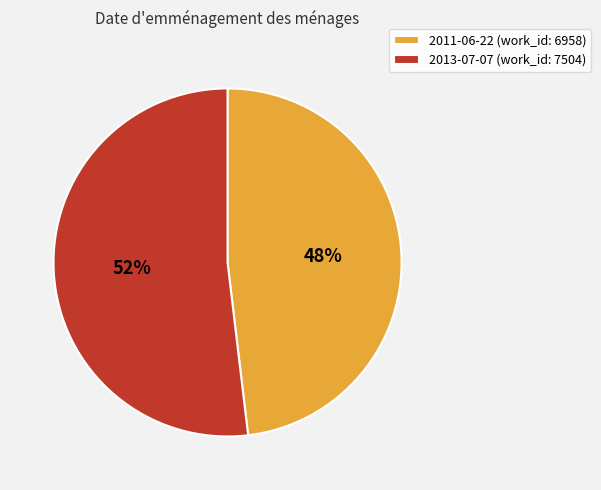

What is the largest slice in the pie chart?

2013-07-07